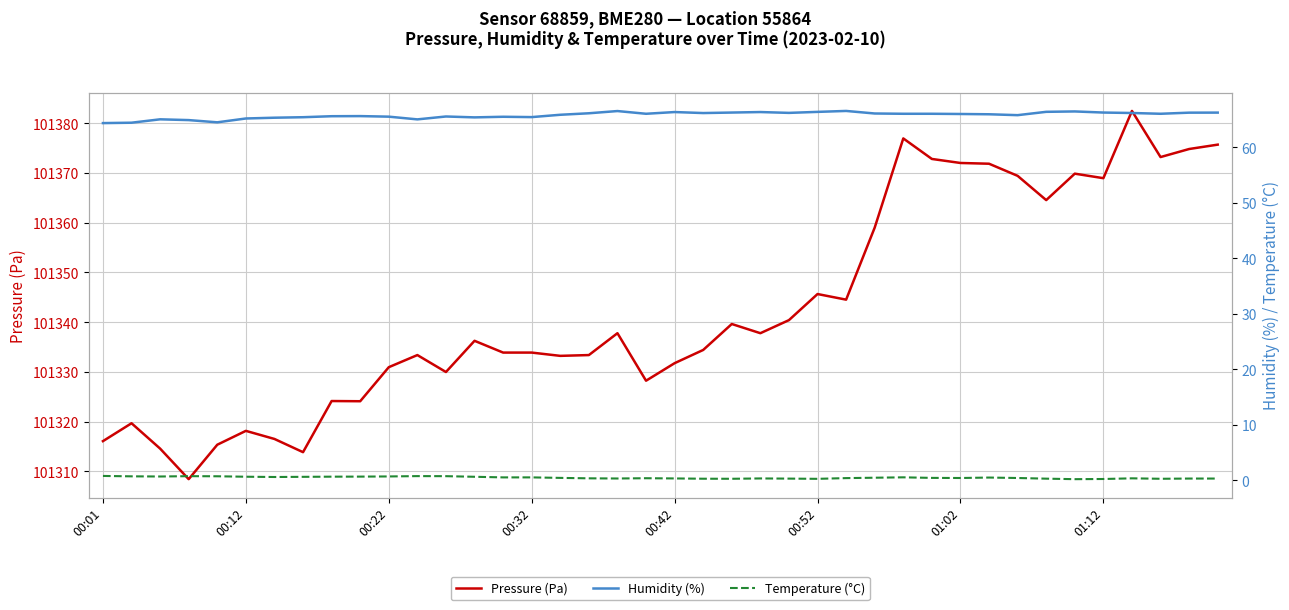

Is this an area chart (filled region under the line)?

No